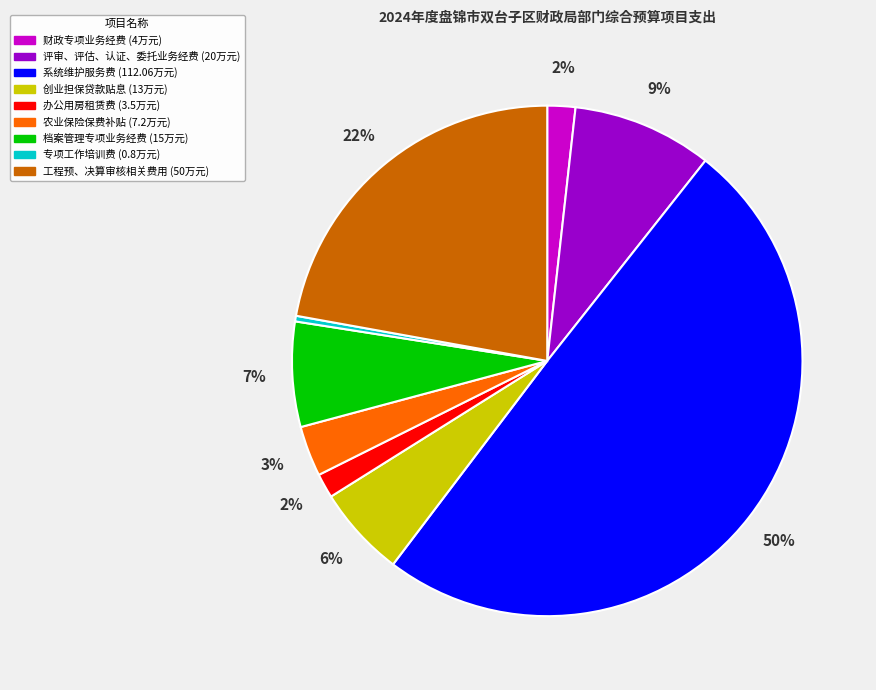

Does 农业保险保费补贴 represent more than half of the total?

No